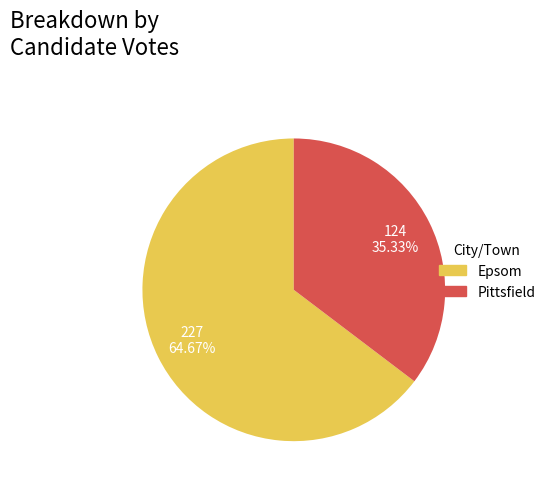

True or false: Epsom accounts for 72% of the total.

False